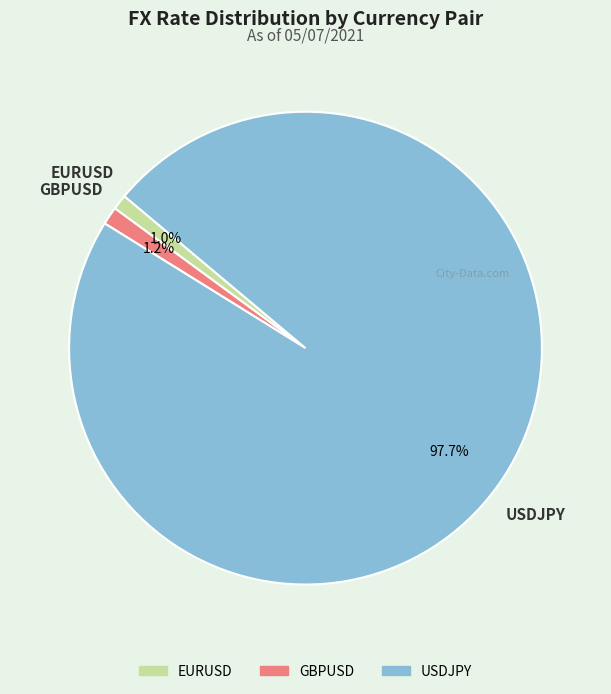

To the nearest percent, what is the combined percentage of USDJPY and EURUSD?

99%